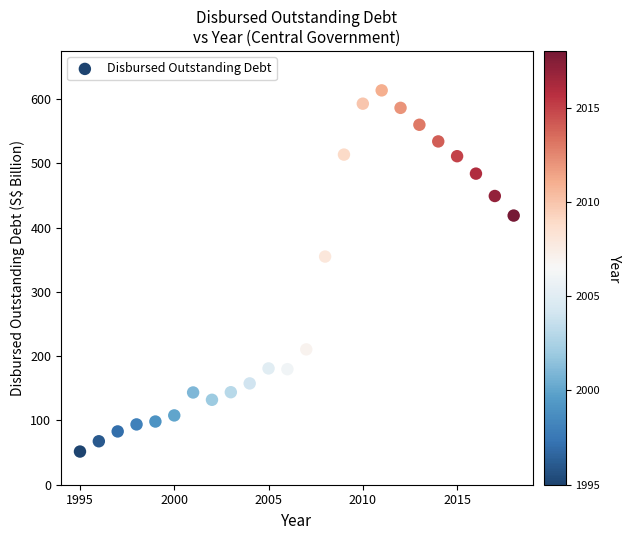

What is the range of Y values (max minus min)?

561.8